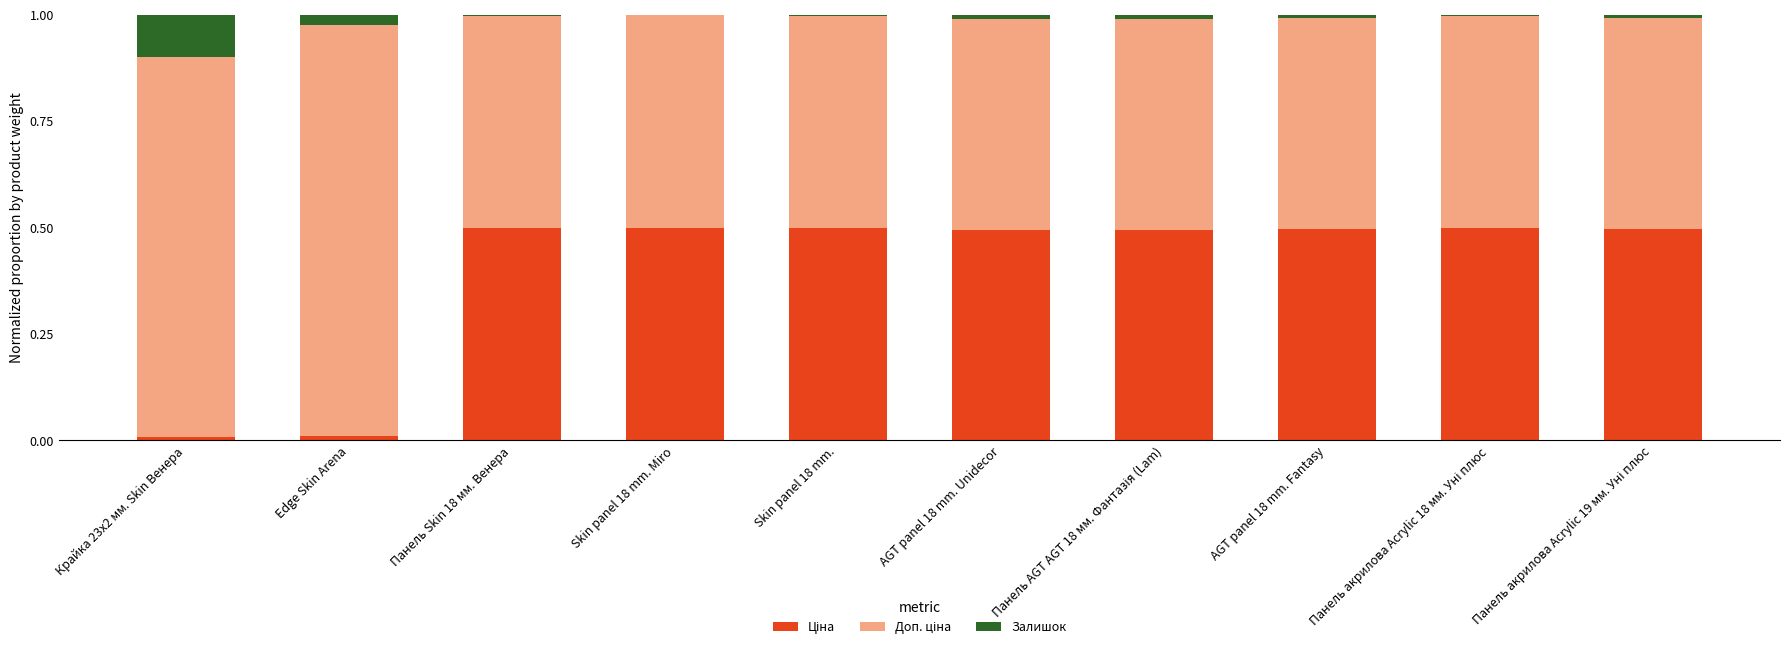

At which label is Доп. ціна closest to 0?

Панель AGT AGT 18 мм. Фантазія (Lam)